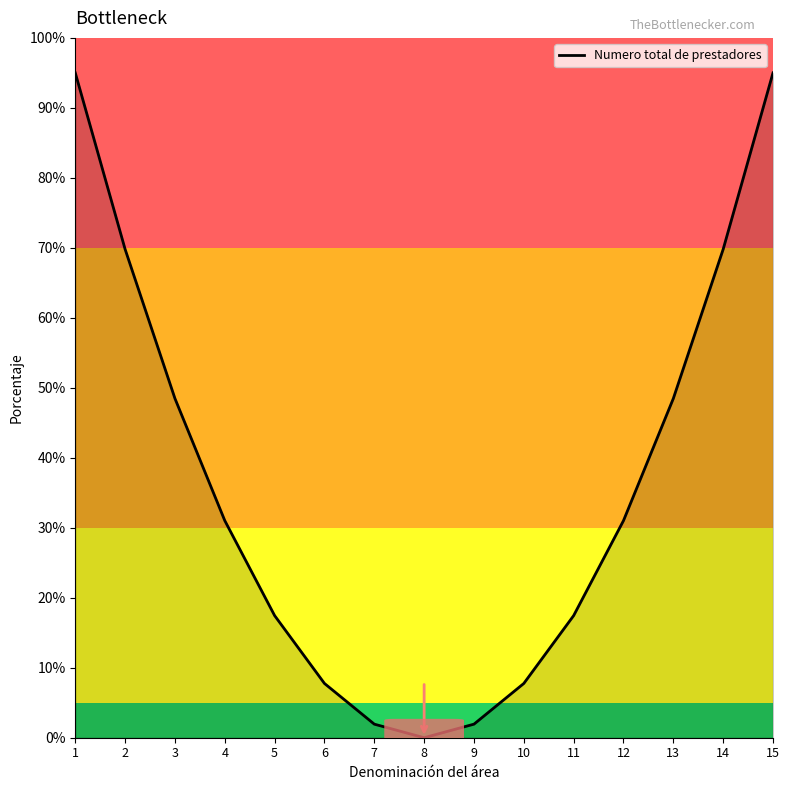

What is the change in value from 4 to 6?

-23.3